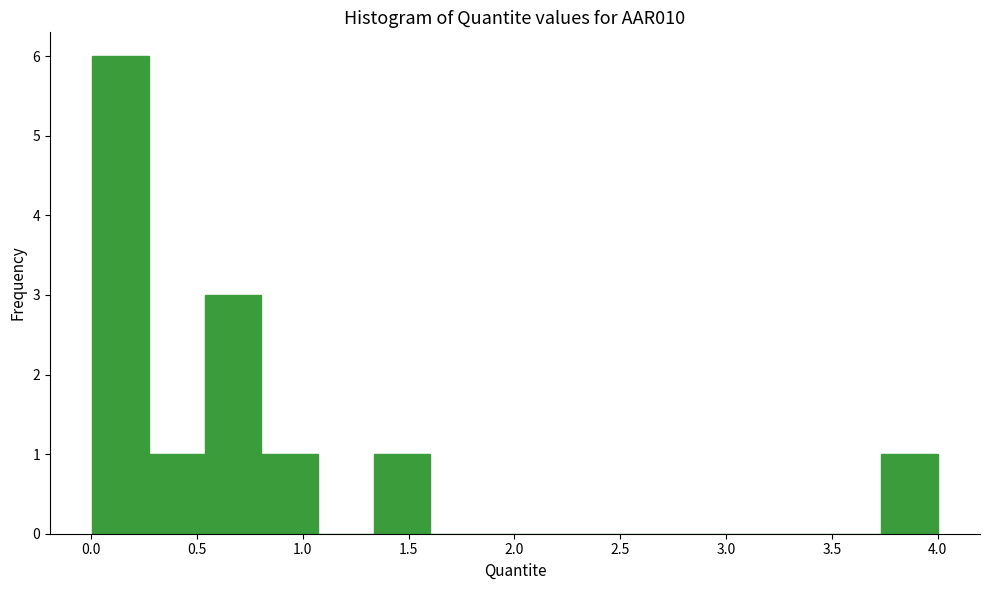

Reading left to right, list every bar in this chart as the range it spans on the x-axis followed by its height. Neither the bar edges nor the heights are printed on the chart, so give them approximately, as read against the axes.

0.00 to 0.25: 6
0.25 to 0.55: 1
0.55 to 0.80: 3
0.80 to 1.05: 1
1.05 to 1.35: 0
1.35 to 1.60: 1
1.60 to 1.85: 0
1.85 to 2.15: 0
2.15 to 2.40: 0
2.40 to 2.65: 0
2.65 to 2.95: 0
2.95 to 3.20: 0
3.20 to 3.45: 0
3.45 to 3.75: 0
3.75 to 4.00: 1